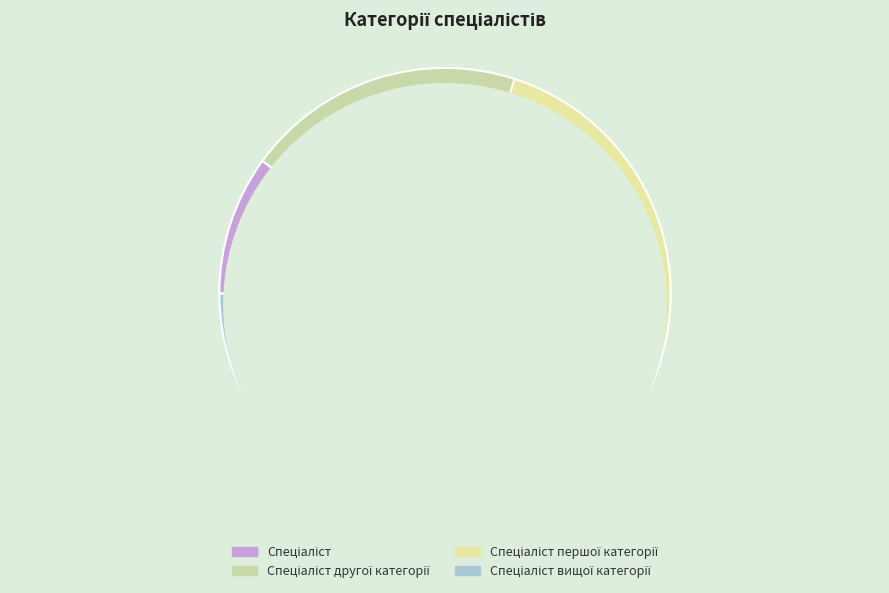

Between Спеціаліст and Спеціаліст першої категорії, which is larger?

Спеціаліст першої категорії